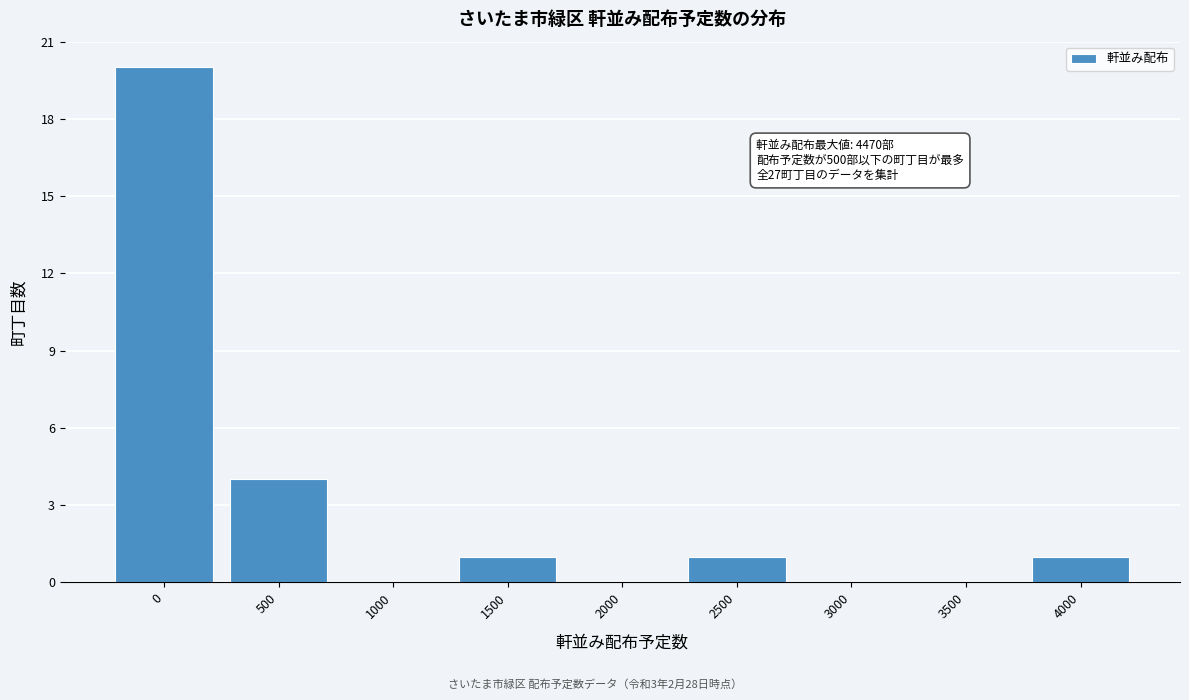

Reading left to right, transcribe all the data shown in this chart.

0=20	500=4	1000=0	1500=1	2000=0	2500=1	3000=0	3500=0	4000=1